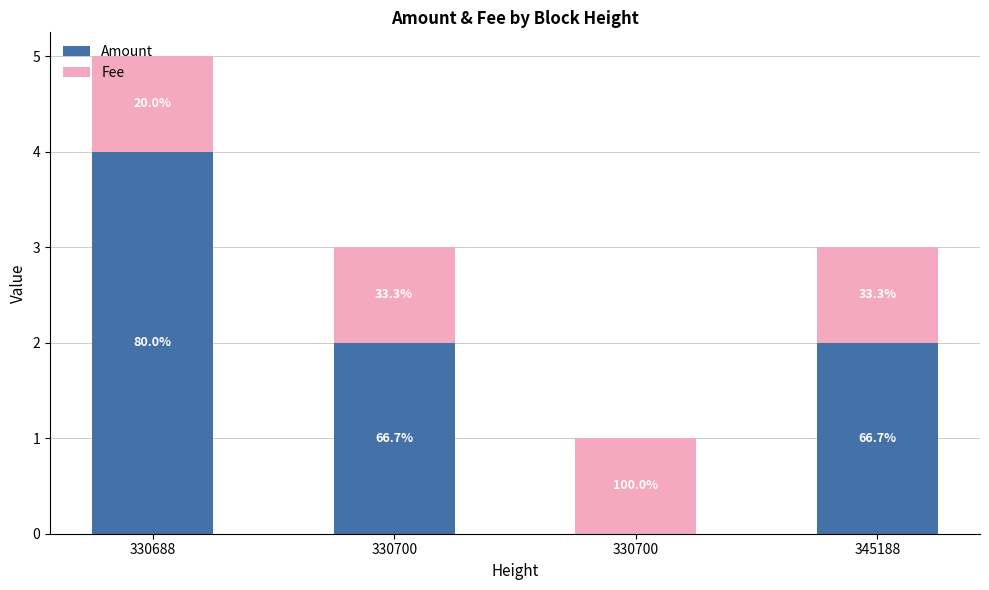

True or false: Fee has a value of 1.7 at 330700.

False